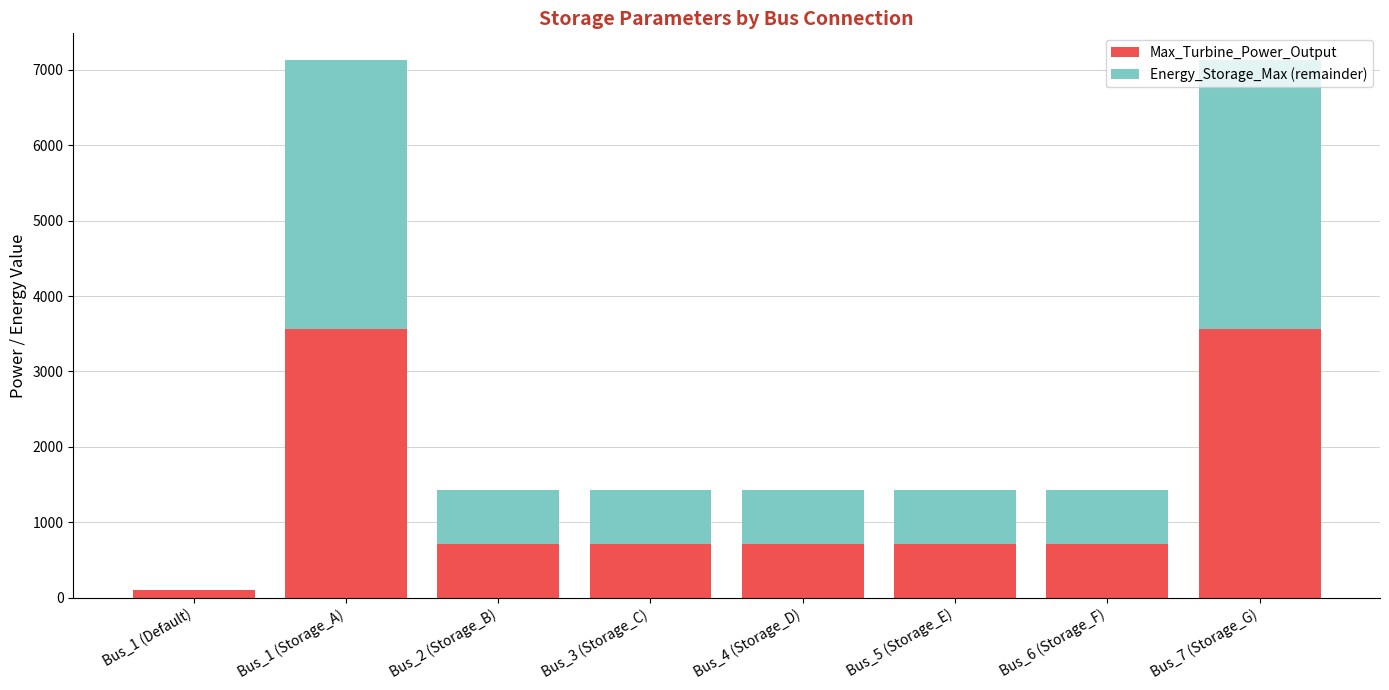

Does the chart contain stacked bars?

Yes